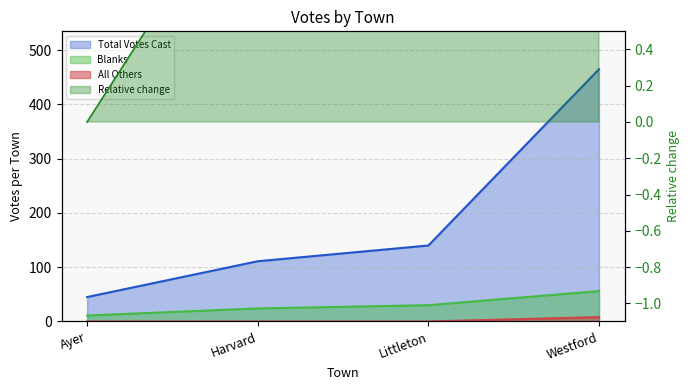

What is the total value across all series at Westford?

529